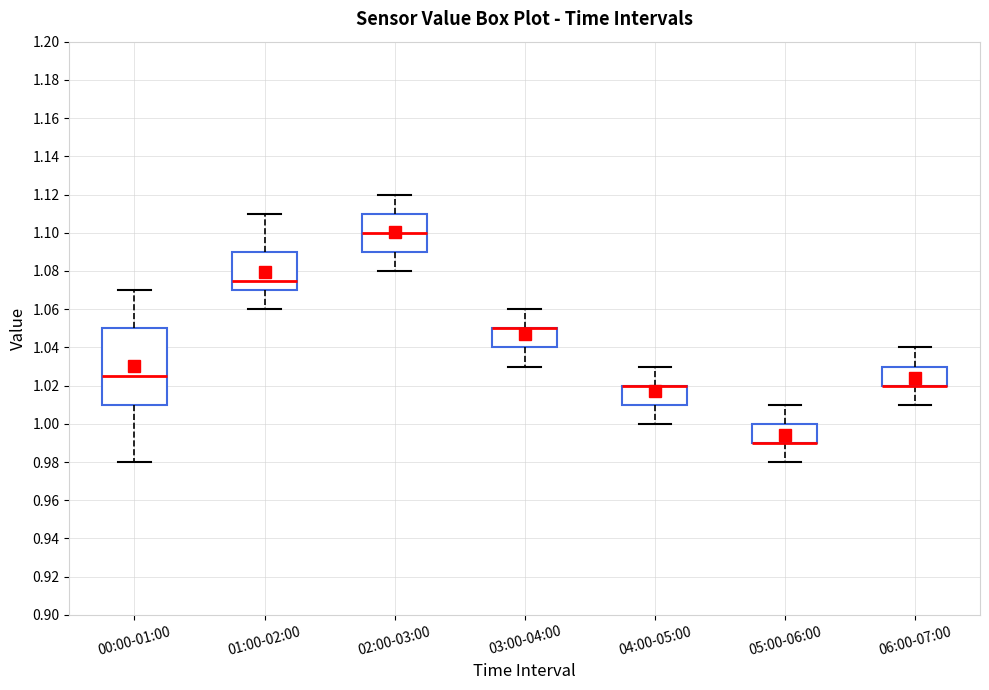

Comparing the boxes themselves (not the whiskers), which one is the tallest?

00:00-01:00